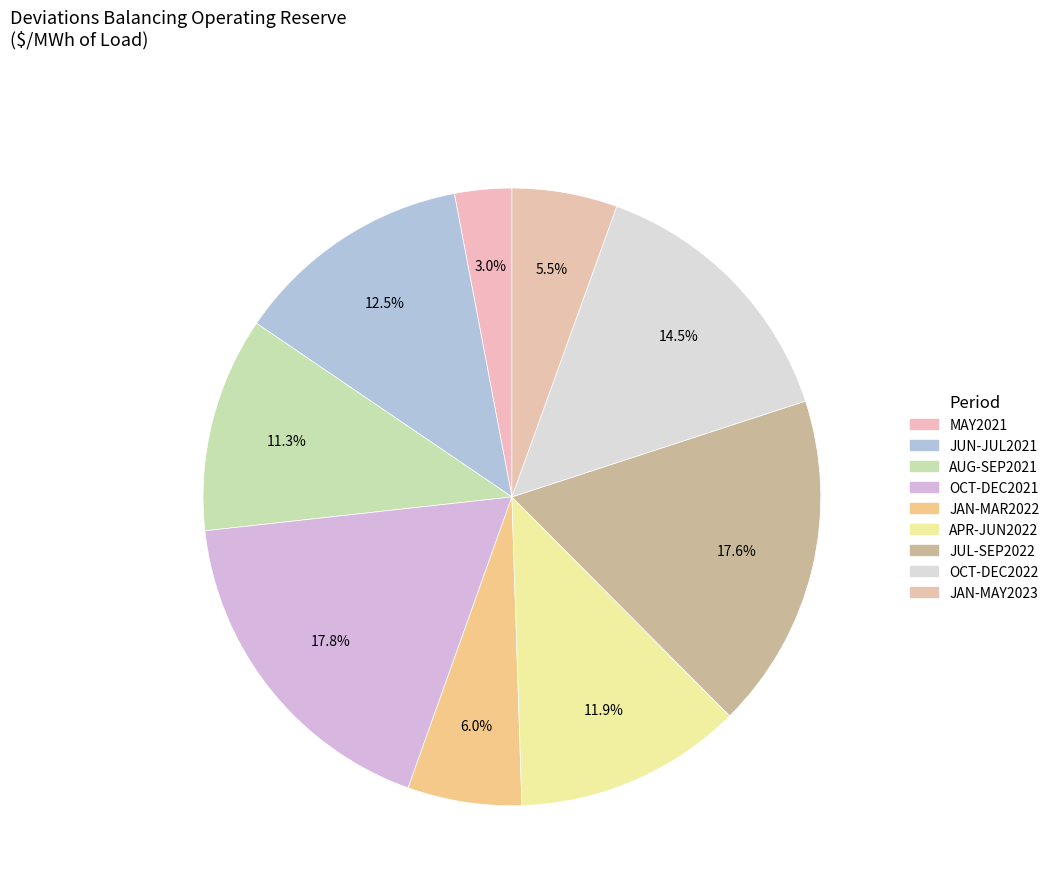

How many segments does this pie chart have?

9